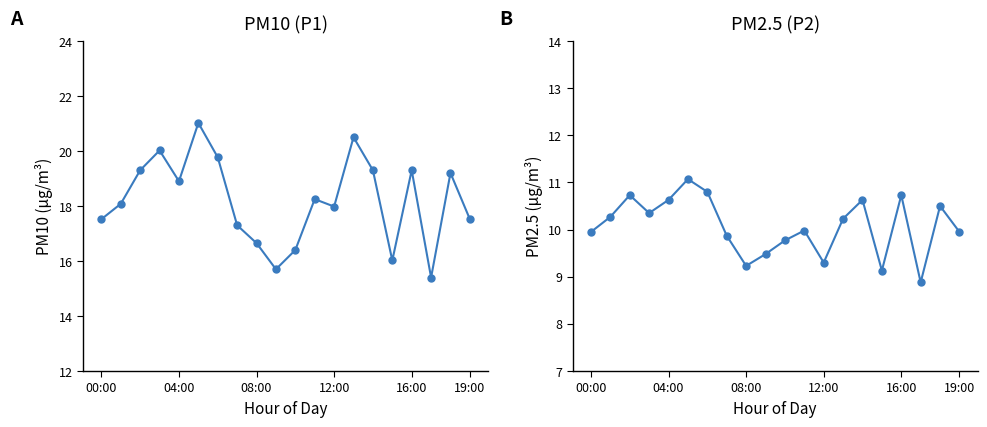

At 08:00, list the series in order from largest to smallest.

P1, P2